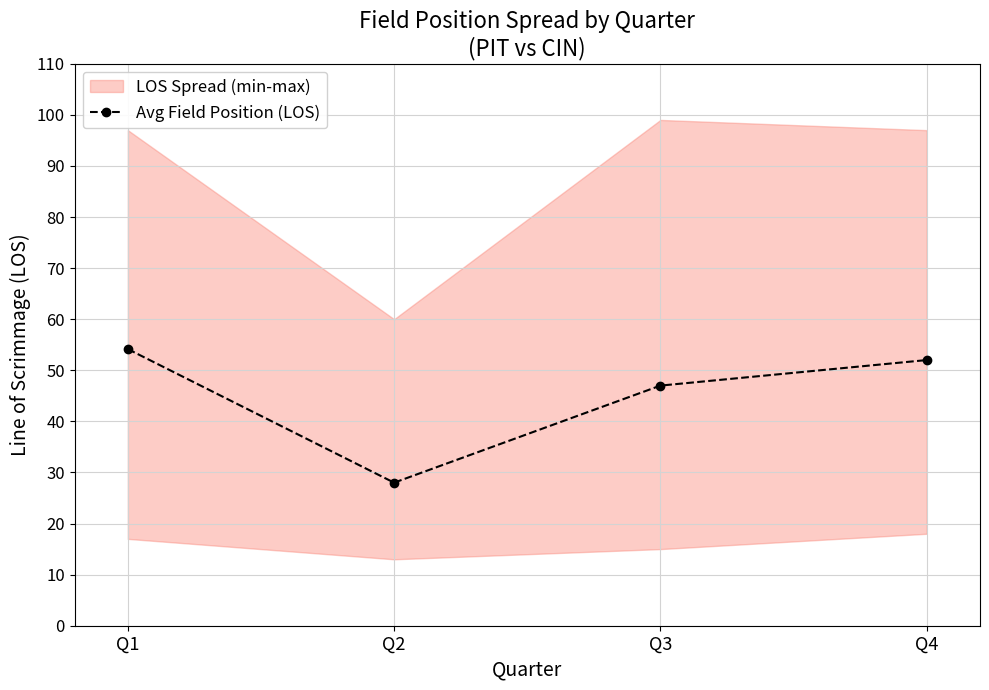

What is the sum of all values?

181.1